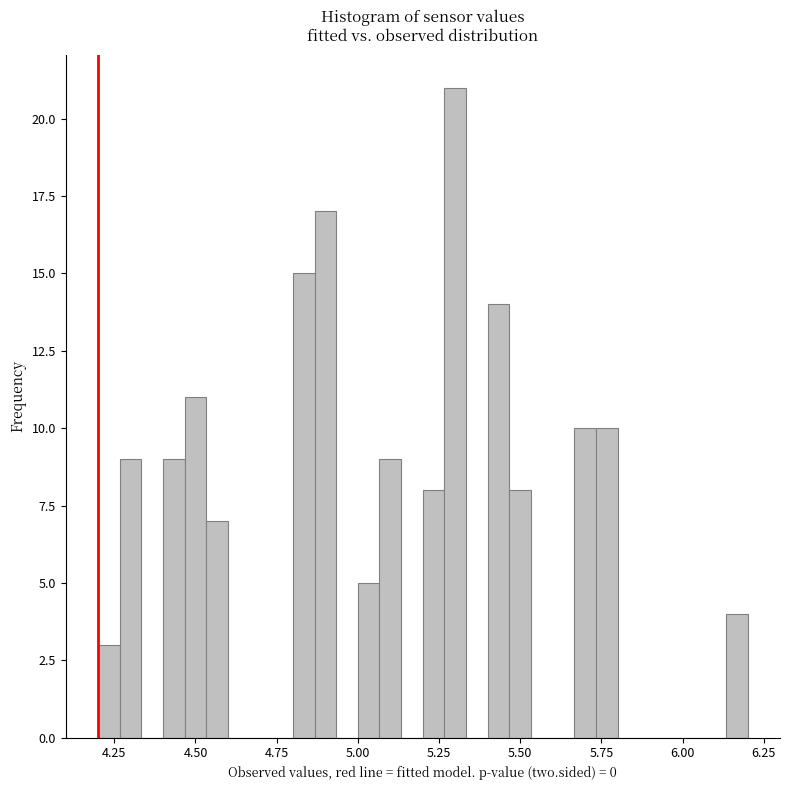

Read against the x-axis, roughly where is the centre of the tallest bar?

5.30